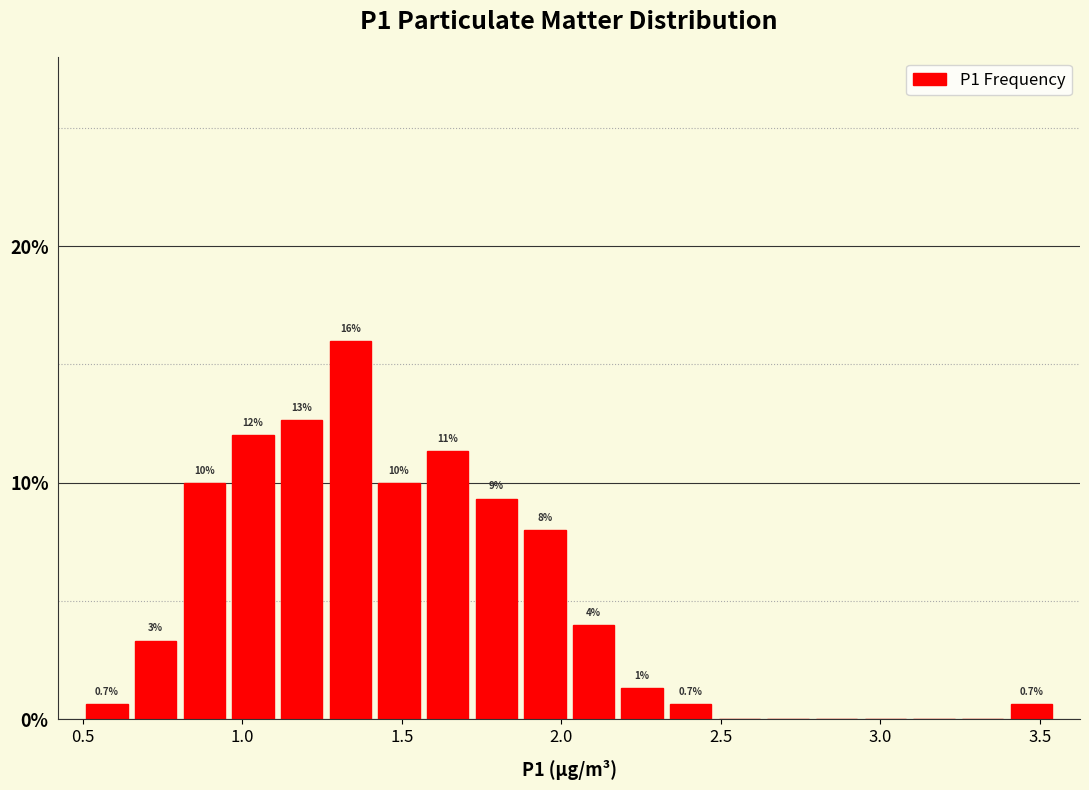

Read against the x-axis, roughly where is the centre of the tallest bar?

1.35